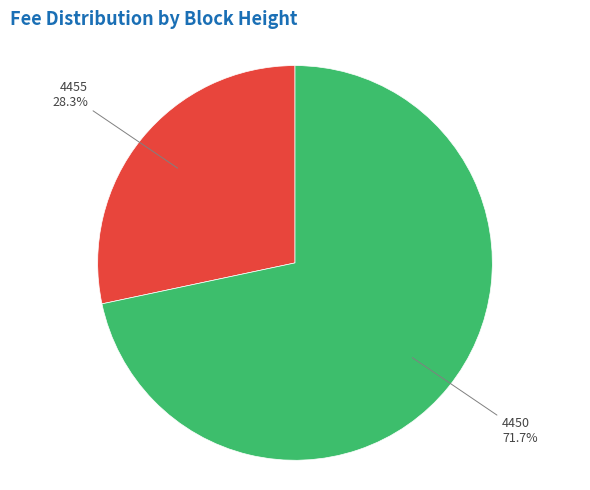

True or false: 4455 accounts for 21% of the total.

False